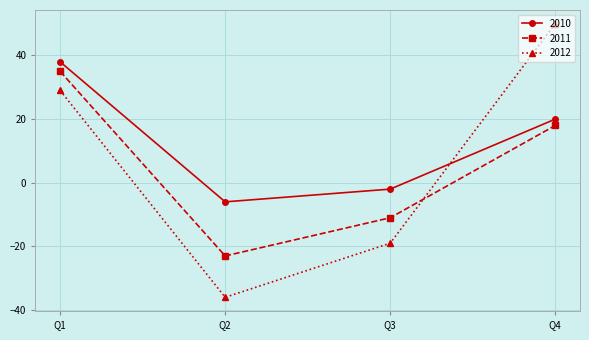

Where does the 2010 series first go above 20?

Q1